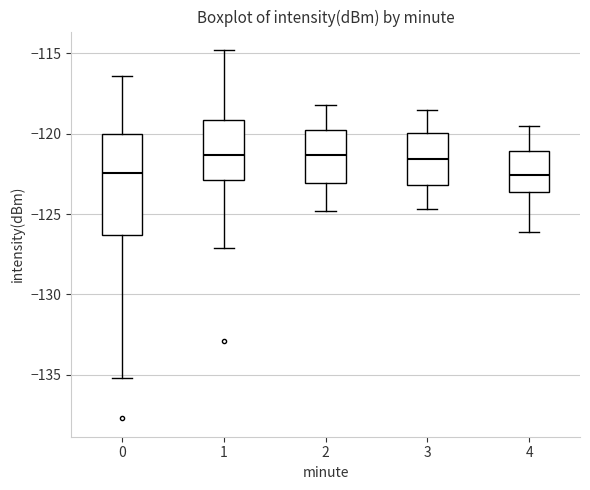

Reading left to right, read every box against the y-axis: the position of its median line, the range the box covers, and the ends of its whiskers. The values are not printed on the chart, so give them approximately, as read against the axis.

0: median -122.5, box -126.5 to -120.0, whiskers -135.0 to -116.5
1: median -121.5, box -123.0 to -119.0, whiskers -127.0 to -115.0
2: median -121.5, box -123.0 to -119.5, whiskers -125.0 to -118.0
3: median -121.5, box -123.0 to -120.0, whiskers -124.5 to -118.5
4: median -122.5, box -123.5 to -121.0, whiskers -126.0 to -119.5